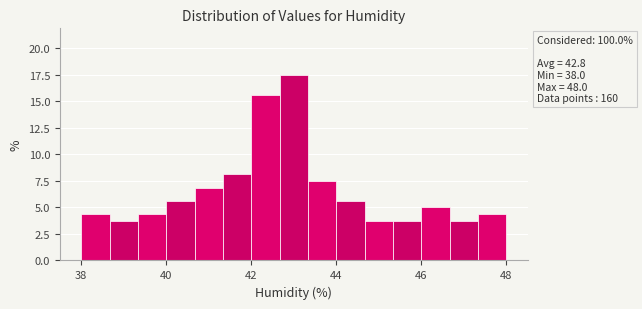

Read against the x-axis, roughly where is the centre of the tallest bar?

43.0